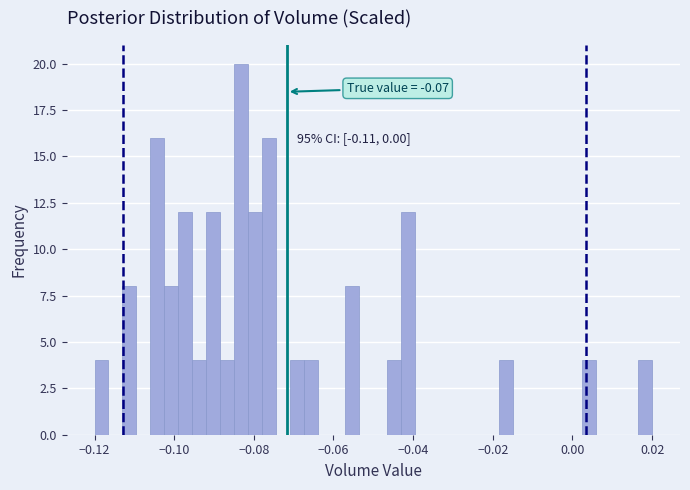

Around what value on the x-axis is the tallest bar? Give the approximate position of its centre, as read against the axis.

-0.084